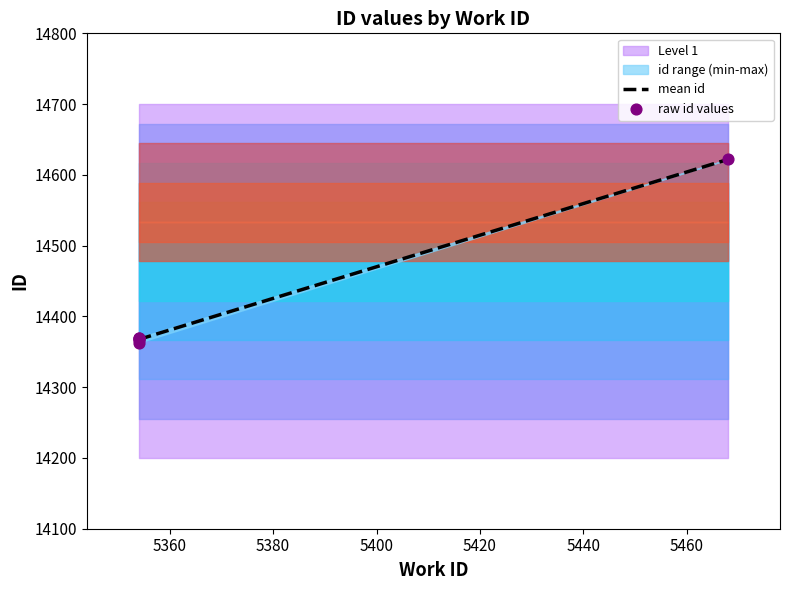

What is the ratio of the value at 5354 to the value at 5354?

1.0